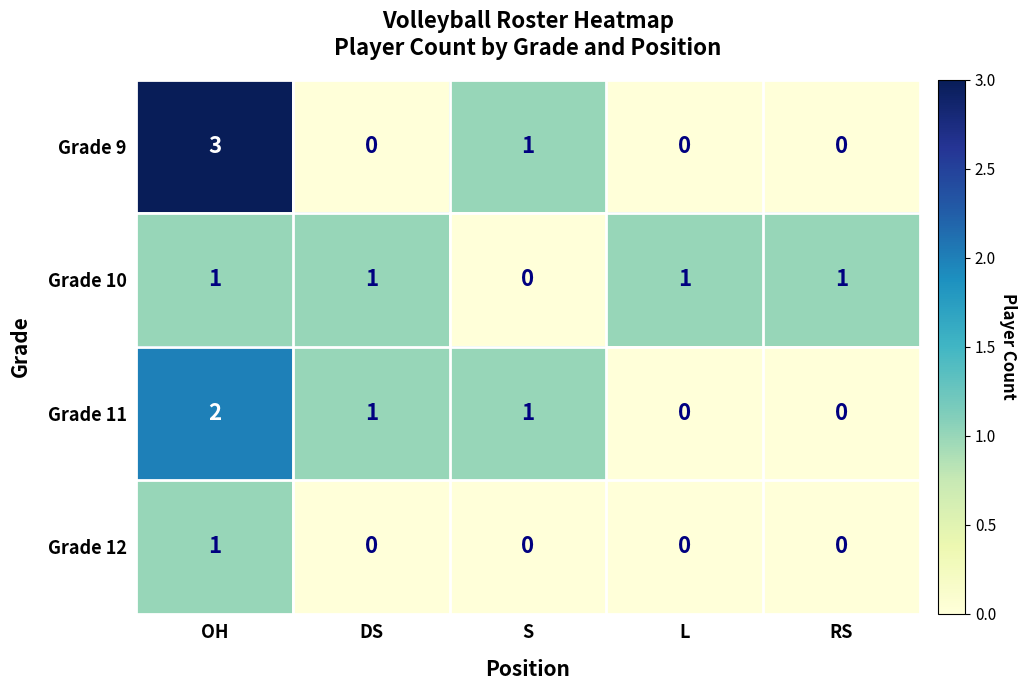

Reading left to right, list all the values displayed in this chart.

Grade 9: 3	0	1	0	0
Grade 10: 1	1	0	1	1
Grade 11: 2	1	1	0	0
Grade 12: 1	0	0	0	0